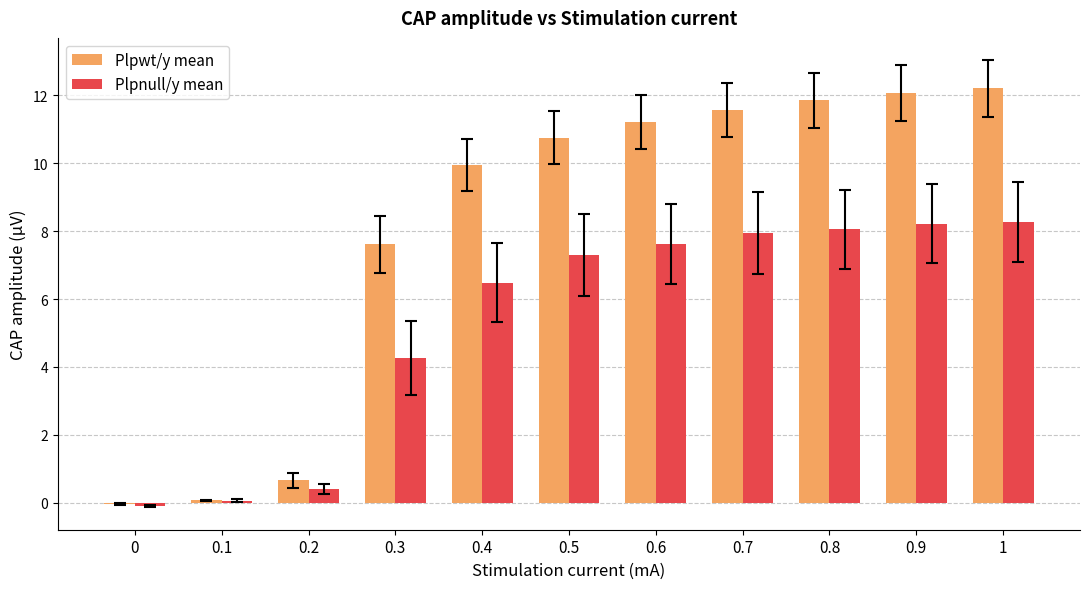

How many series are shown in this chart?

2